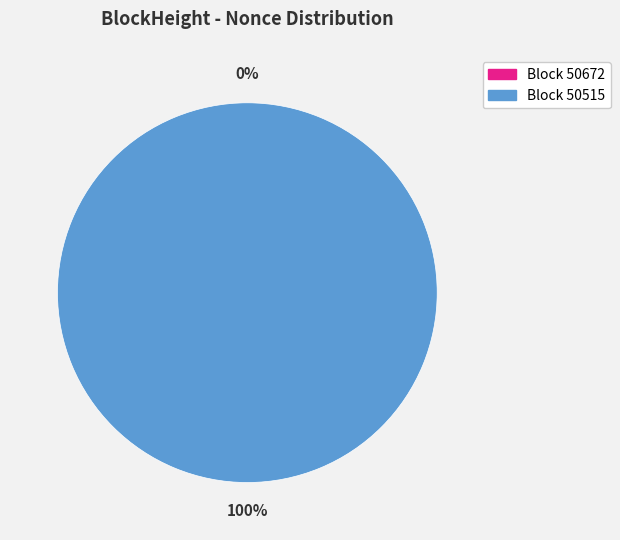

To the nearest percent, what is the average slice percentage?

50%